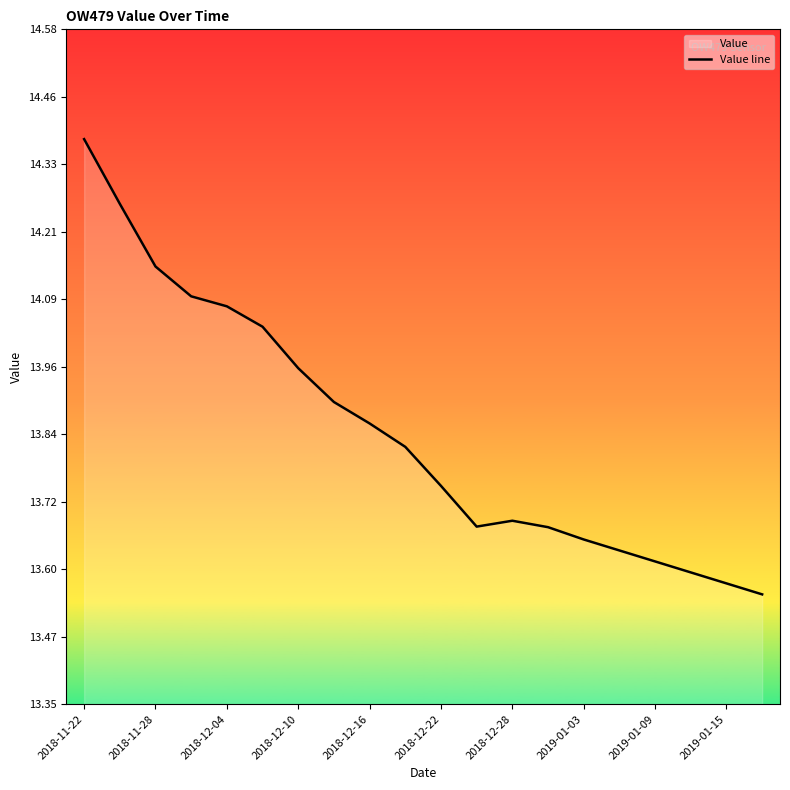

At which category does the chart reach its minimum across all series?

19